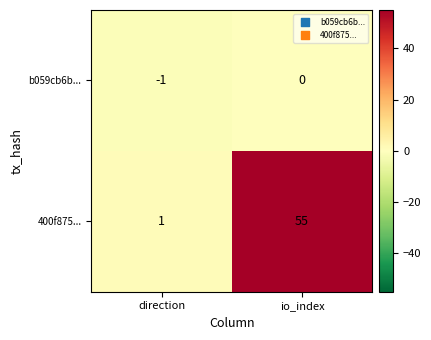

What is the difference between the 400f875... values at direction and io_index?

54